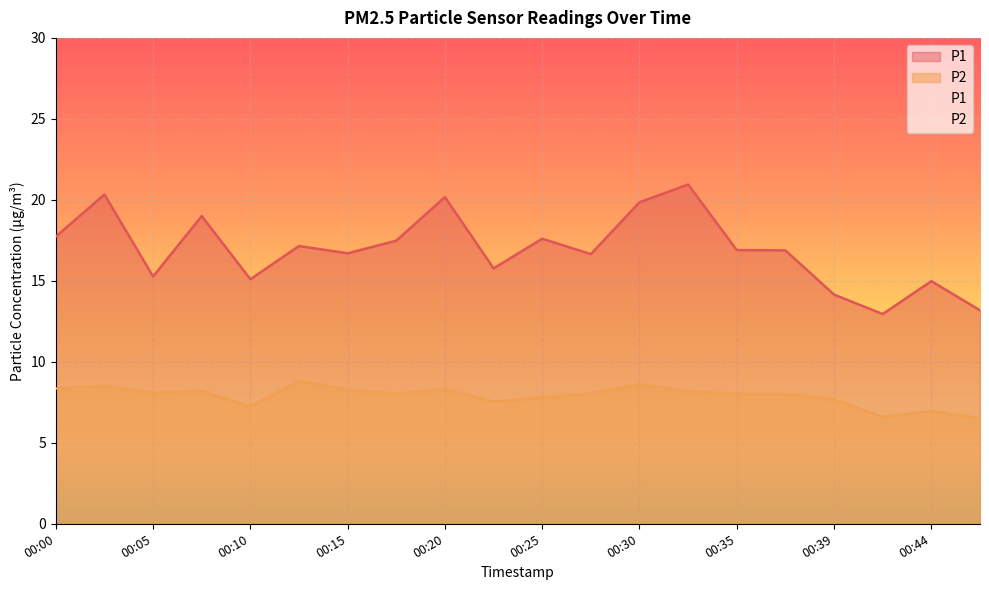

What is the total value across all series at 00:00?

26.1